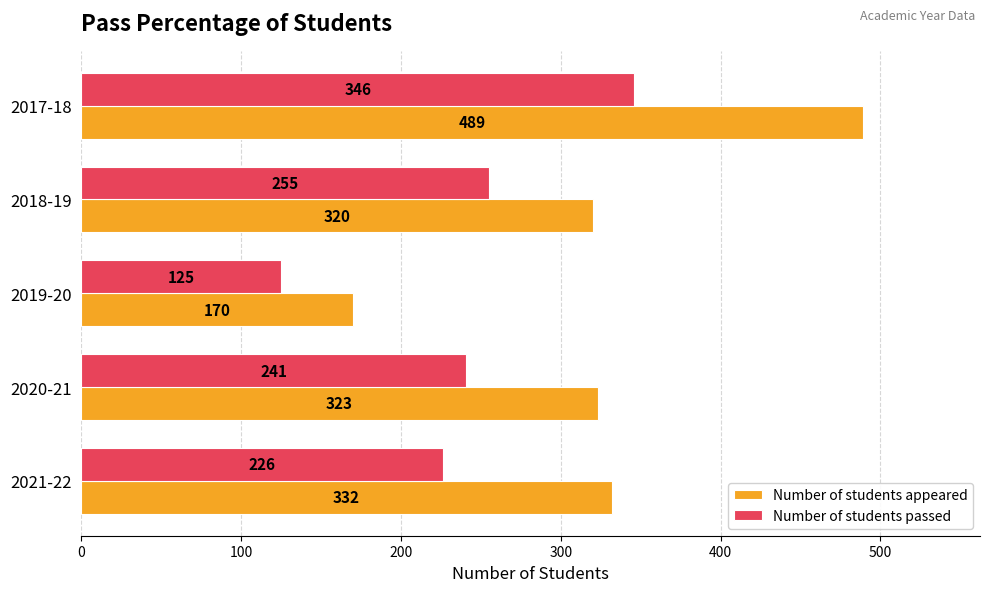

Which series changed the most between 2021-22 and 2017-18?

Number of students appeared